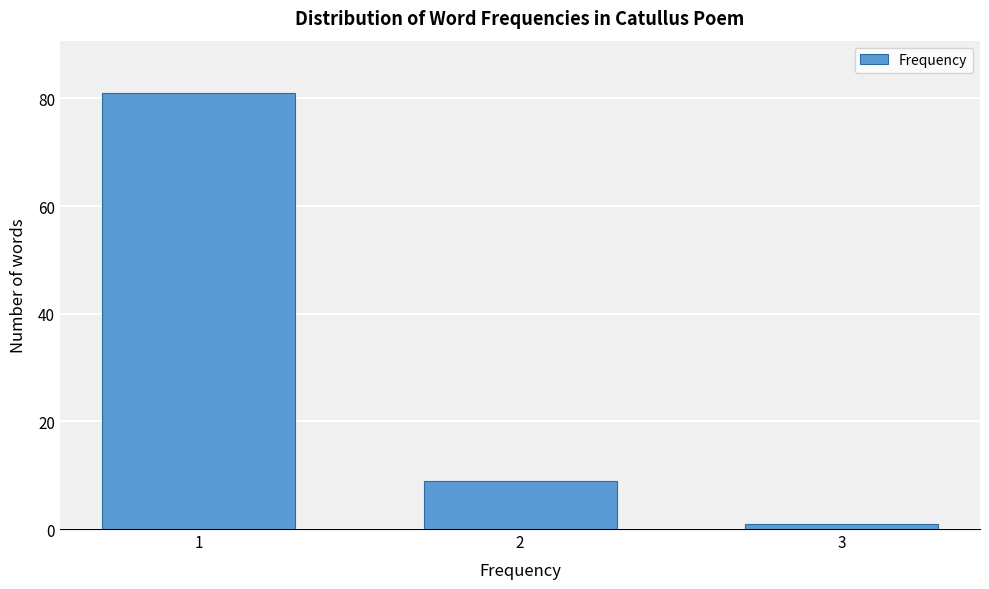

Reading right to left, list all the values displayed in this chart.

3=1	2=9	1=81